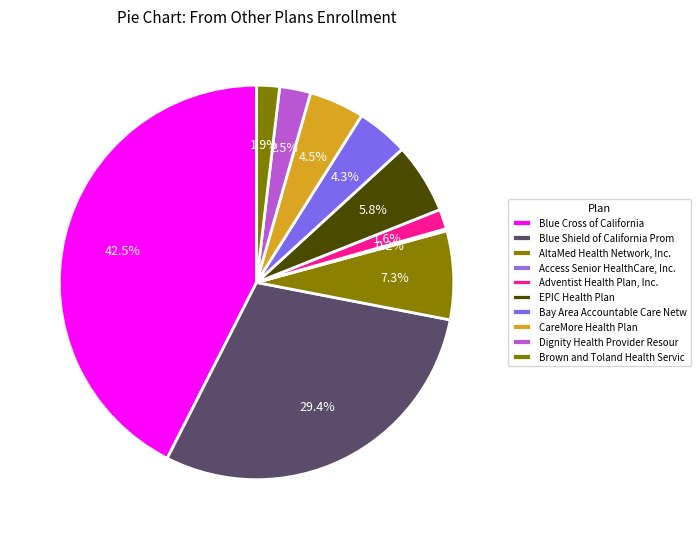

To the nearest percent, what portion does EPIC Health Plan represent?

6%